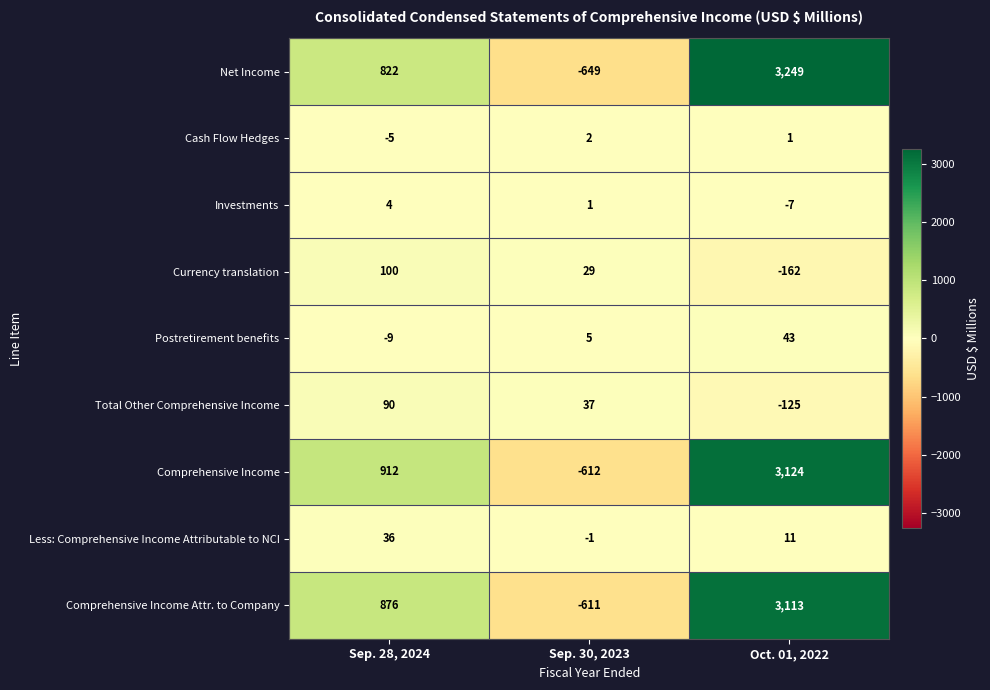

How many values in Postretirement benefits are above zero?

2